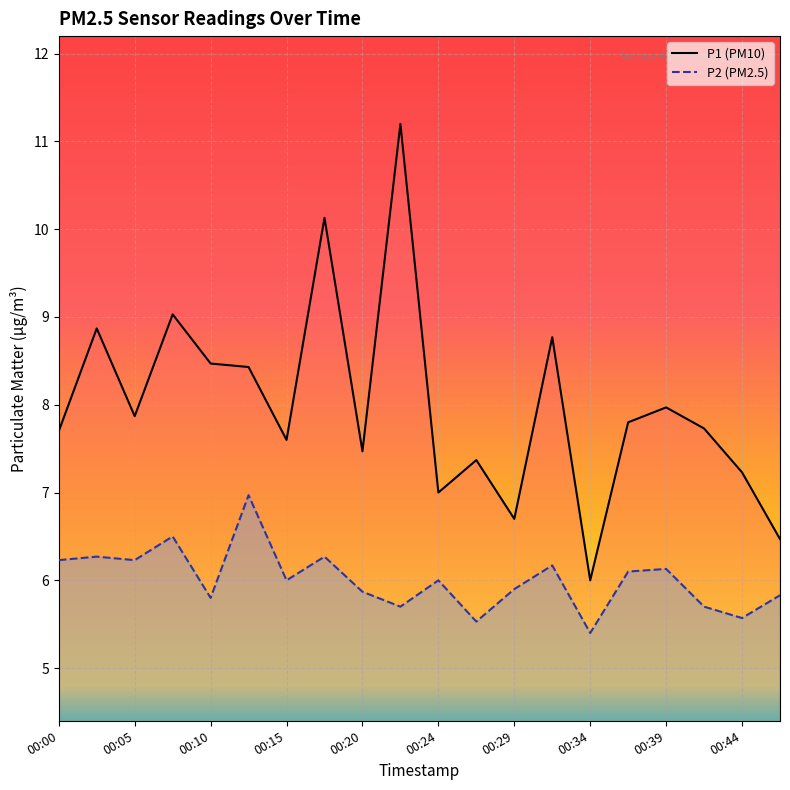

Reading left to right, what are all the values shown in this chart?

P1: 7.7	8.9	7.9	9.0	8.5	8.4	7.6	10.1	7.5	11.2	7.0	7.4	6.7	8.8	6.0	7.8	8.0	7.7	7.2	6.5
P2: 6.2	6.3	6.2	6.5	5.8	7.0	6.0	6.3	5.9	5.7	6.0	5.5	5.9	6.2	5.4	6.1	6.1	5.7	5.6	5.8